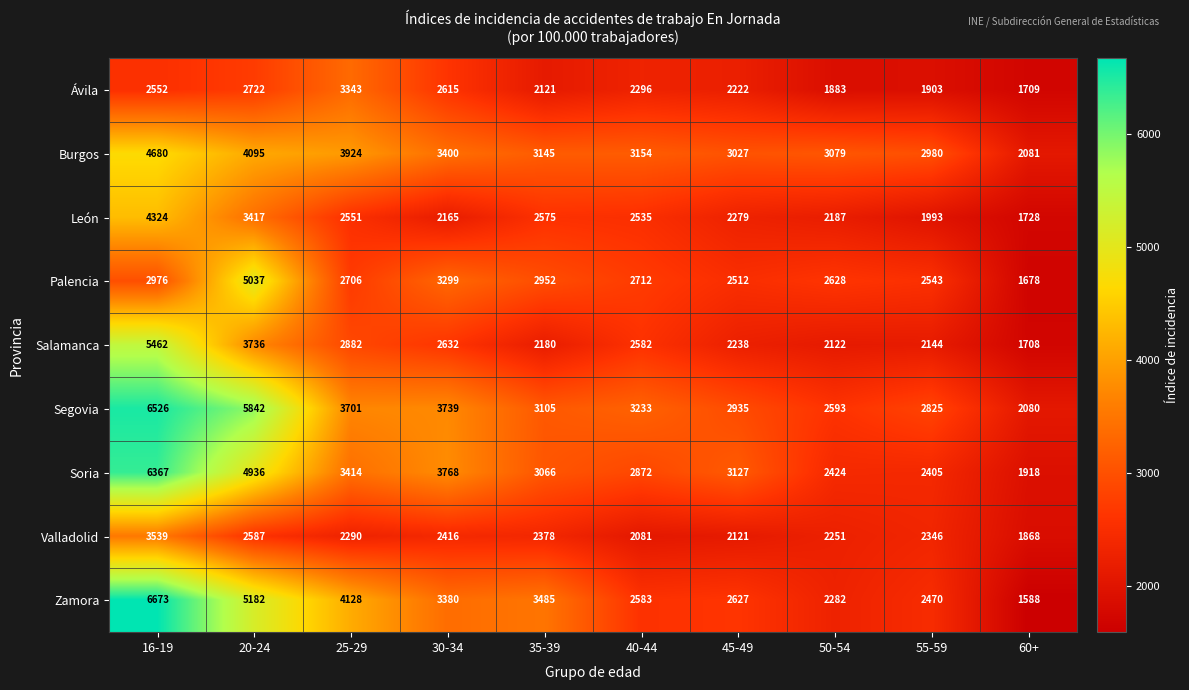

At how many categories does at least one series exceed 2998?

8